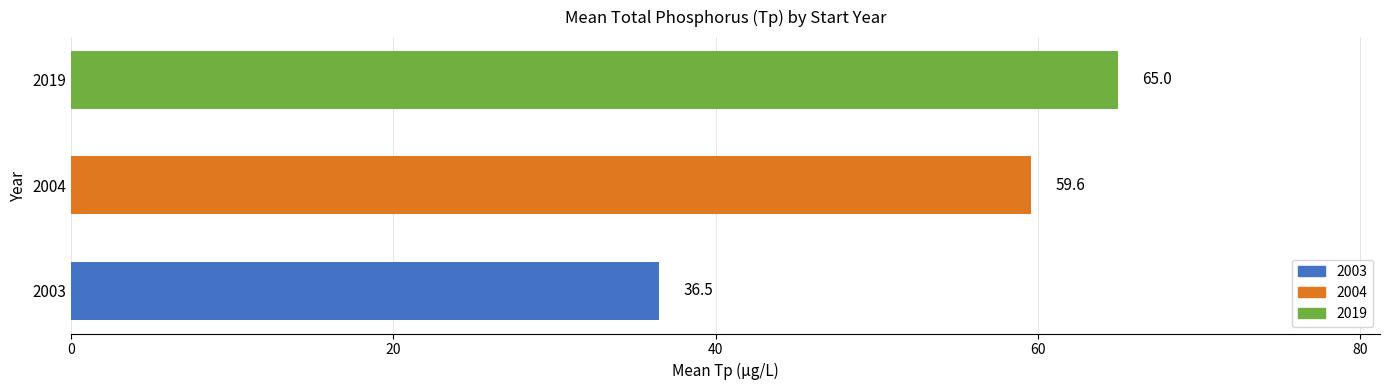

The chart shows a value of 65.0 at 2019. True or false?

True